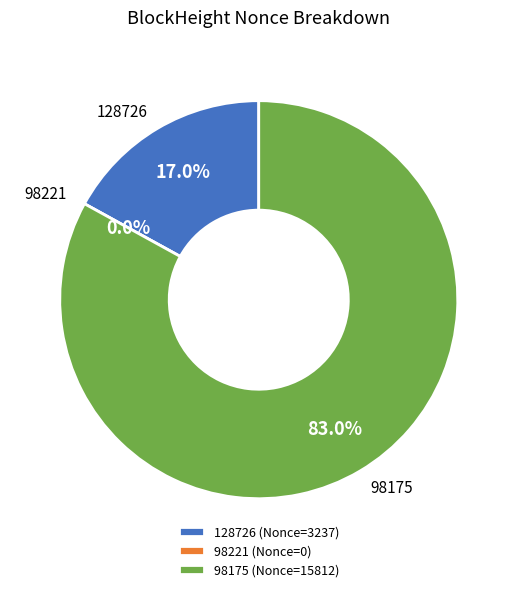

Combined, what portion of the pie is 128726 and 98175?

100.0%